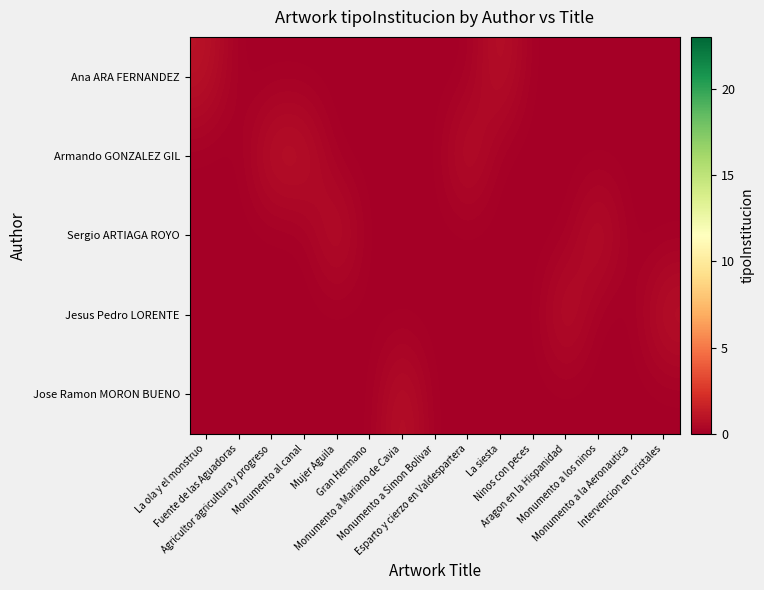

List the series in order of their peak value, highest first.

Ana ARA FERNANDEZ, Armando GONZALEZ GIL, Sergio ARTIAGA ROYO, Jesus Pedro LORENTE, Jose Ramon MORON BUENO